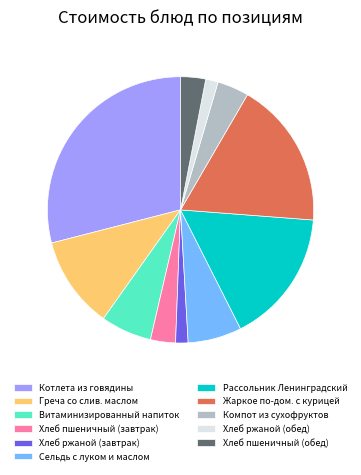

Does any single category account for the majority?

No